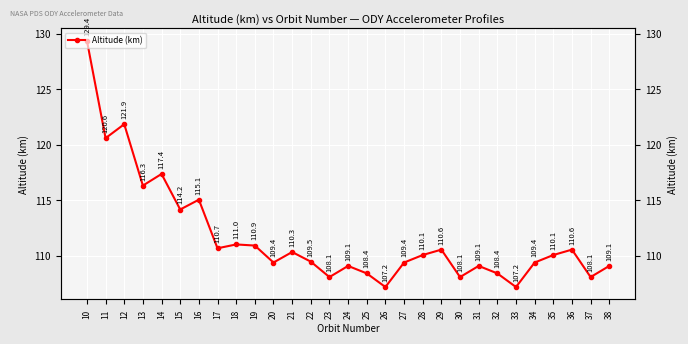

At which label is the value closest to 118?

14